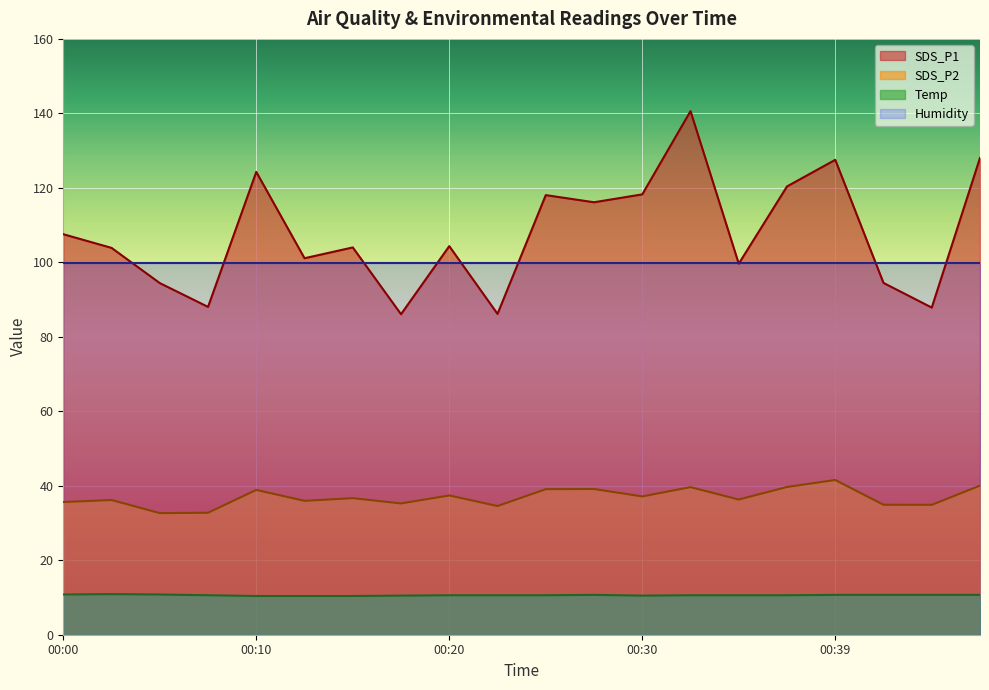

List the series in order of their peak value, highest first.

SDS_P1, Humidity, SDS_P2, Temp